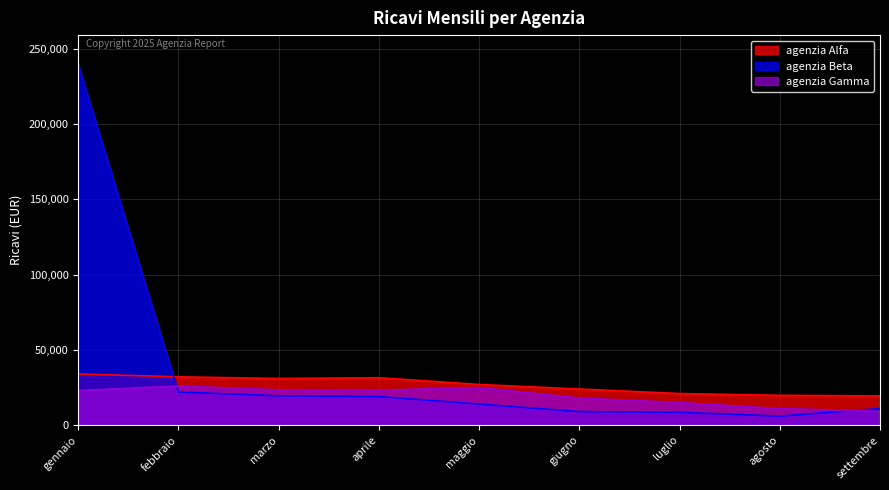

The value of agenzia Alfa at agosto is 7381. True or false?

False